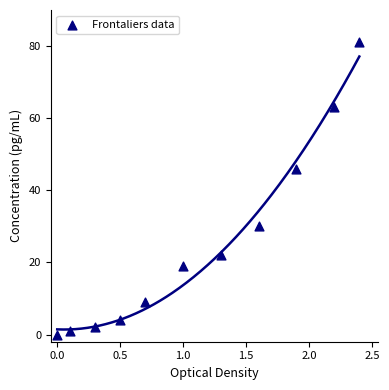

What Y value in the scatter plot is closest to 40?

46